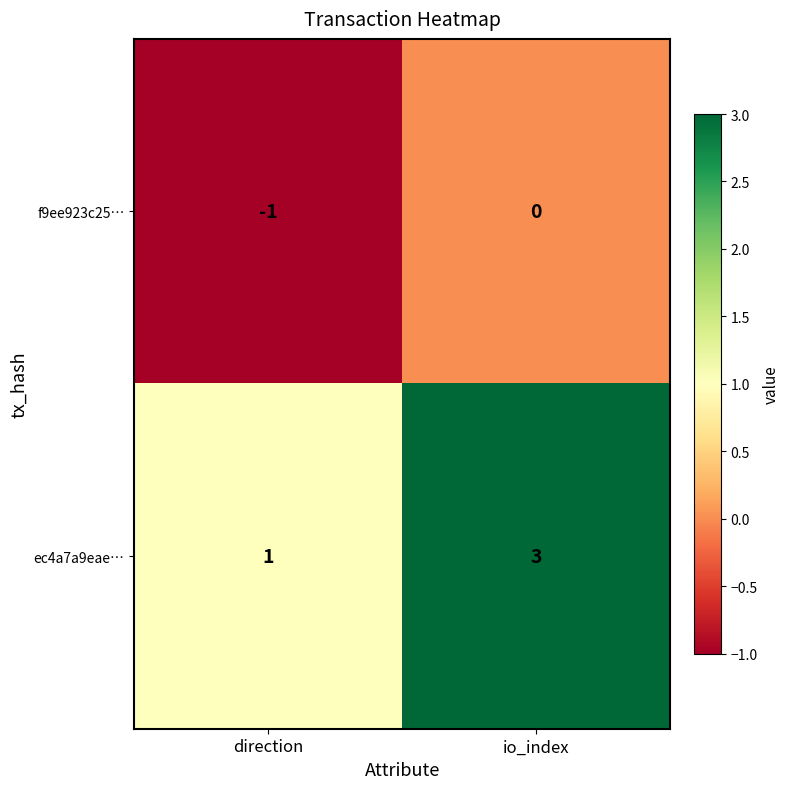

Reading right to left, list all the values displayed in this chart.

f9ee923c25…: io_index=0	direction=-1
ec4a7a9eae…: io_index=3	direction=1